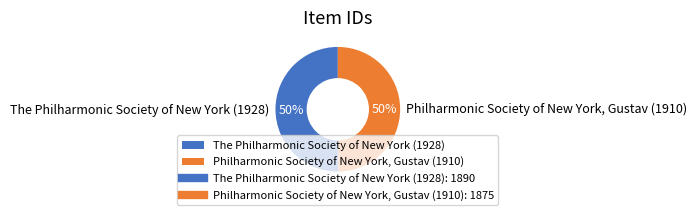

To the nearest percent, what percentage of the pie is Philharmonic Society of New York, Gustav (1910)?

50%